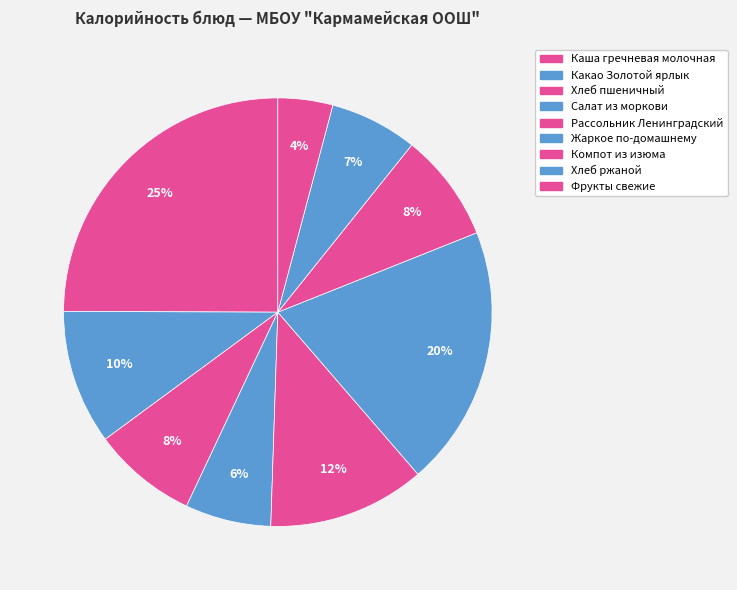

Does any single category account for the majority?

No